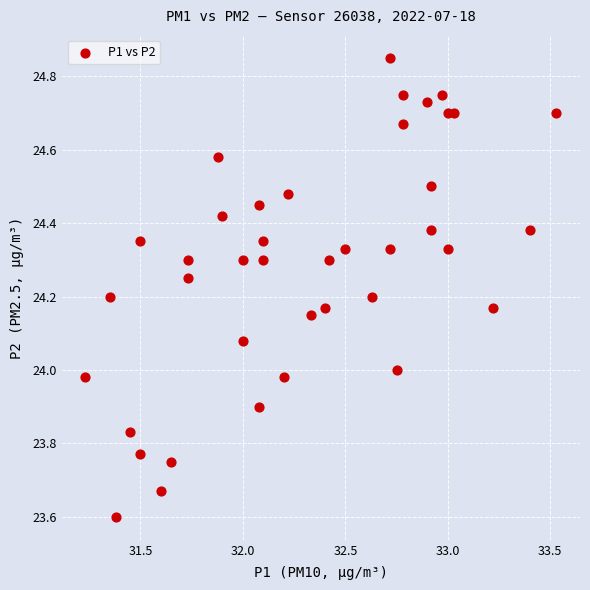

What is the range of X values (max minus min)?

2.3